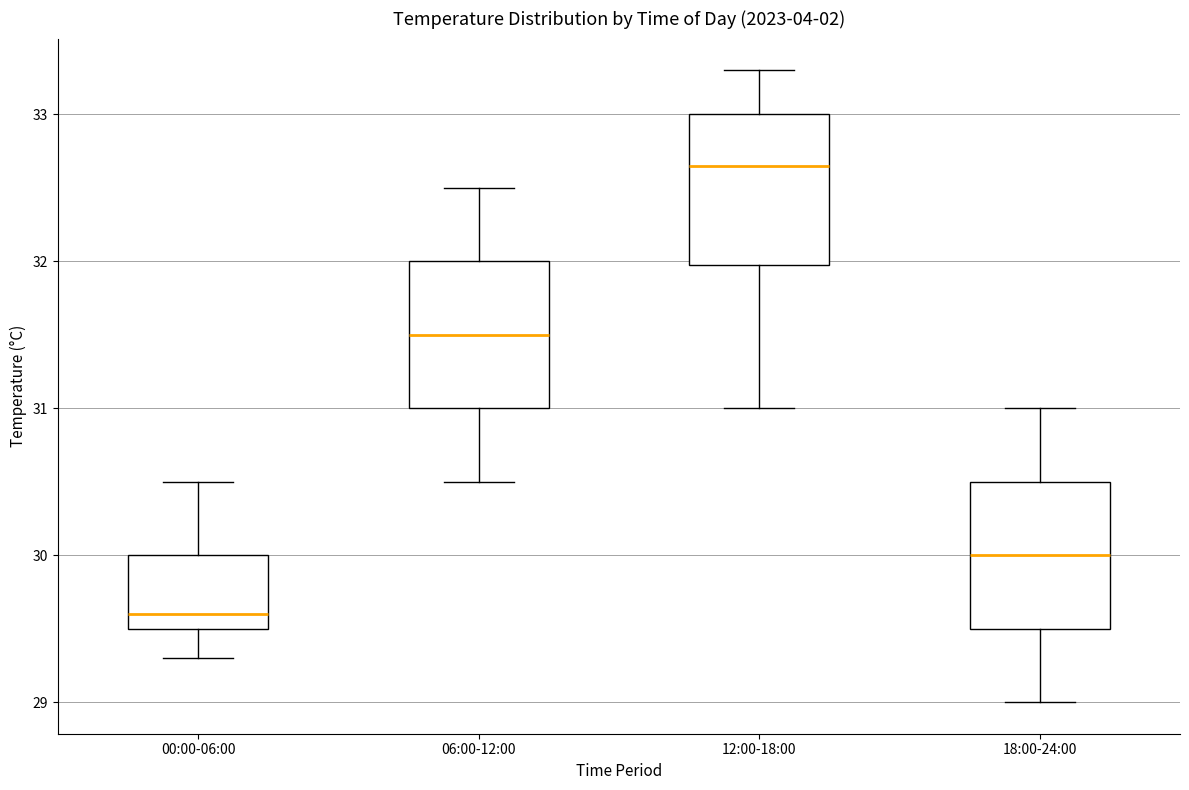

Reading left to right, transcribe this box plot: for each box, give where its median line is, the range the box spans, and where its two whiskers end, as read against the y-axis. The values are not printed on the chart, so give them approximately, as read against the axis.

00:00-06:00: median 29.6, box 29.5 to 30.0, whiskers 29.3 to 30.5
06:00-12:00: median 31.5, box 31.0 to 32.0, whiskers 30.5 to 32.5
12:00-18:00: median 32.7, box 32.0 to 33.0, whiskers 31.0 to 33.3
18:00-24:00: median 30.0, box 29.5 to 30.5, whiskers 29.0 to 31.0